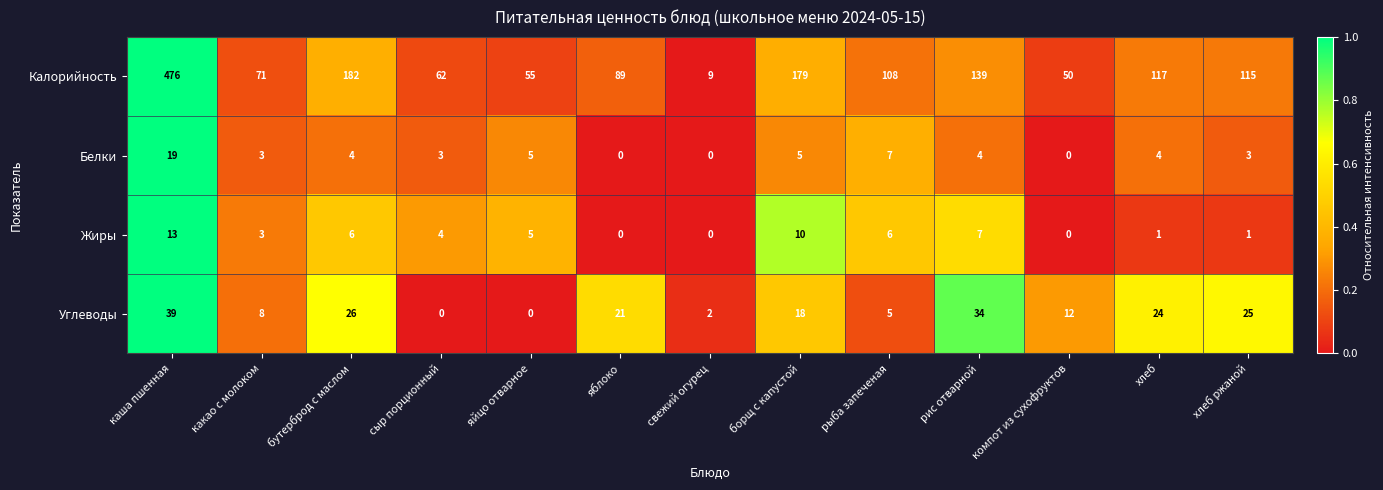

What value does the Калорийность series have at компот из сухофруктов, to the nearest 10?

50